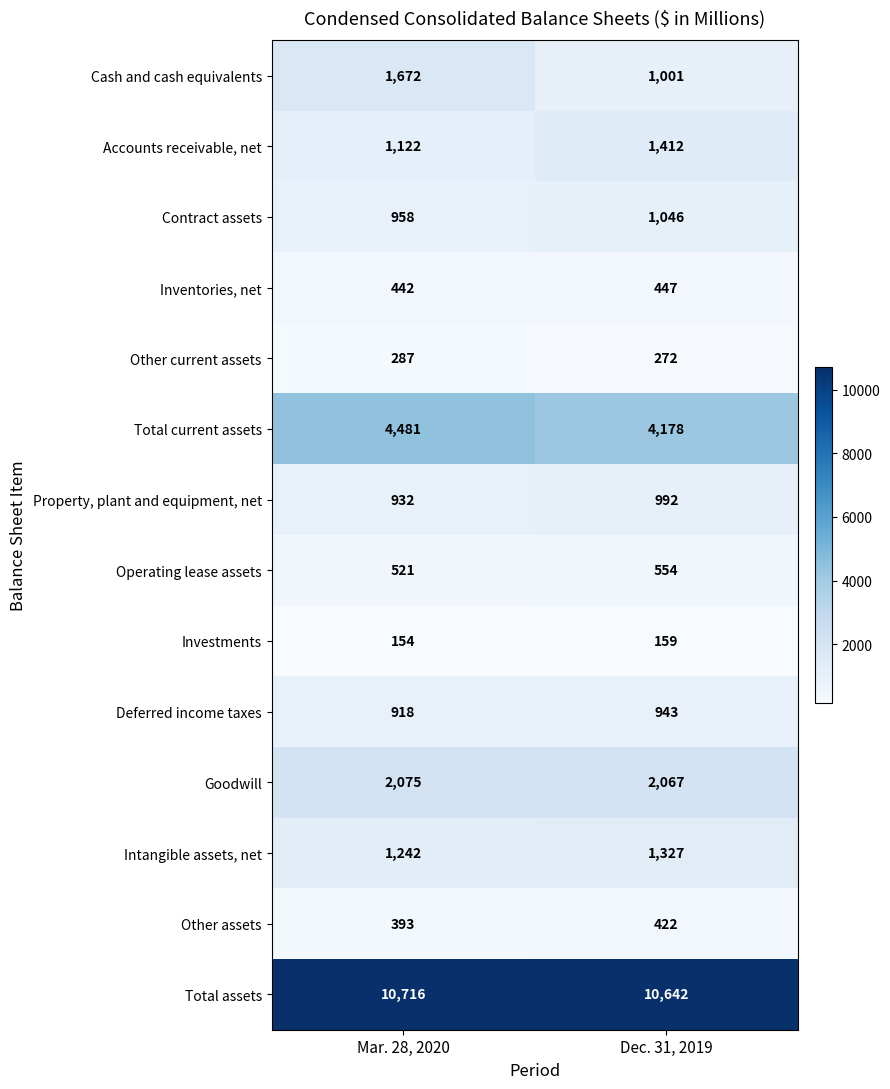

What value does the Other current assets series have at Dec. 31, 2019, to the nearest 5?

270